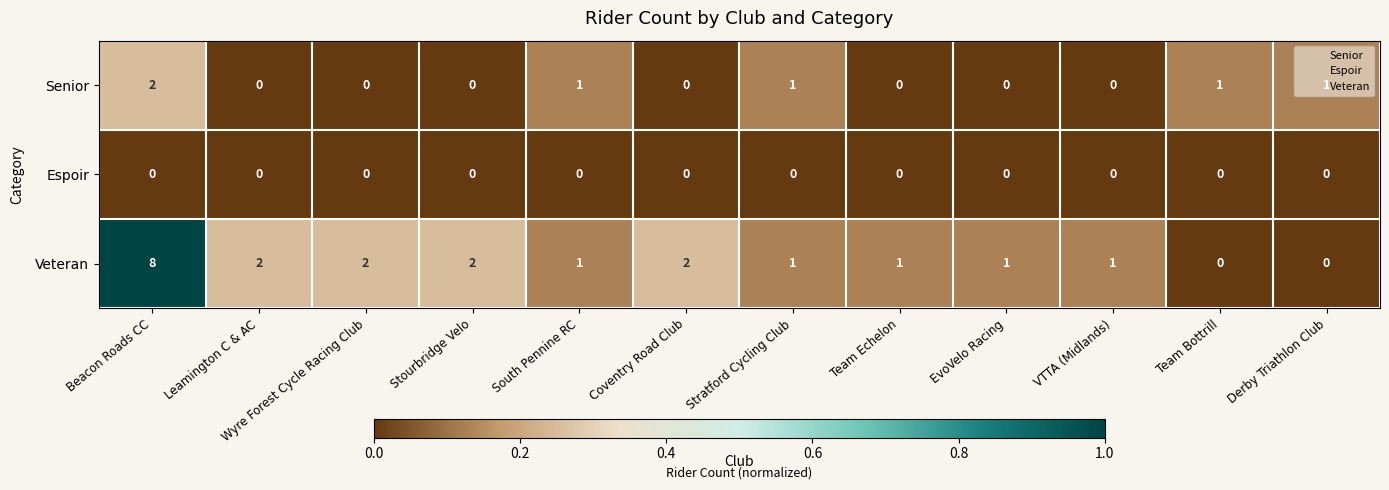

Rank the series by their maximum value, from highest to lowest.

Veteran, Senior, Espoir